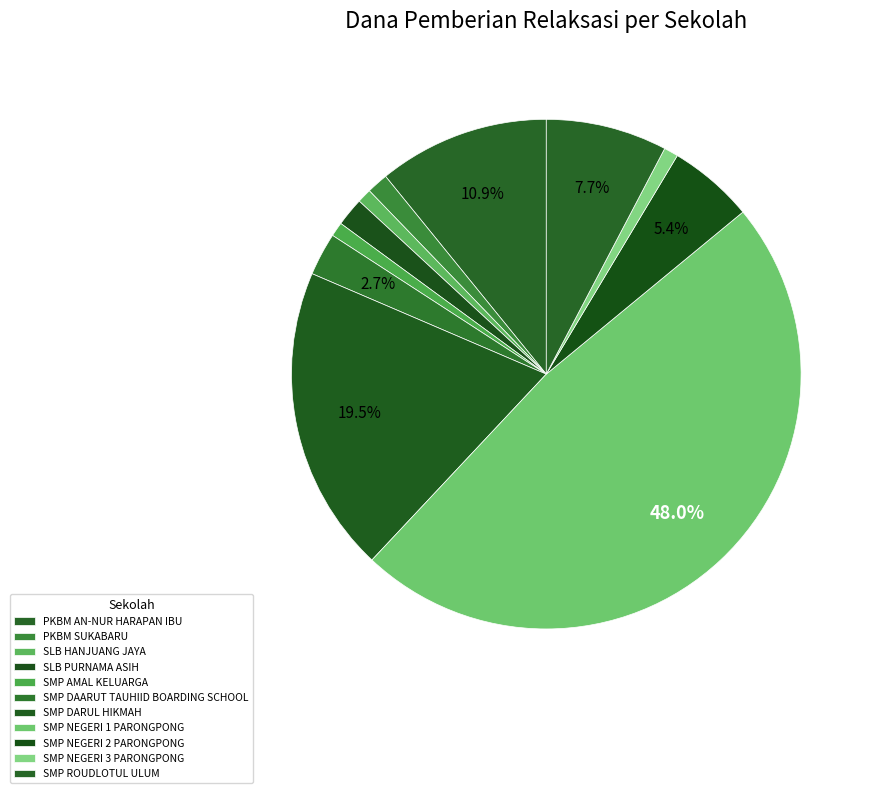

How many slices are in this pie chart?

11